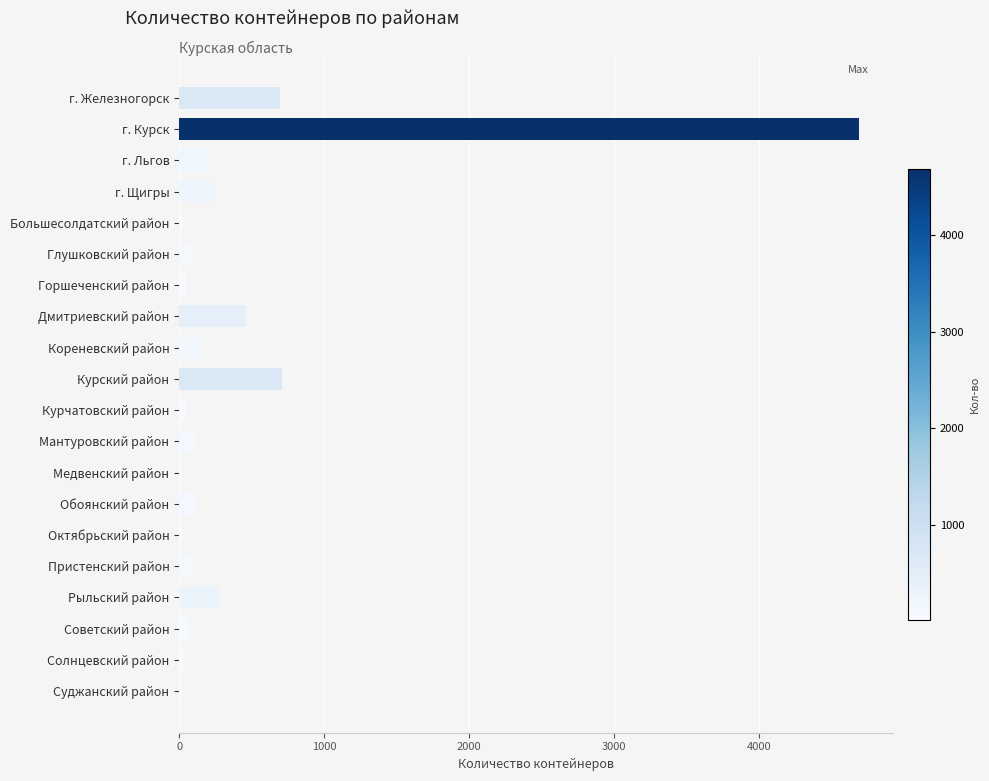

What is the greatest value displayed?

4686